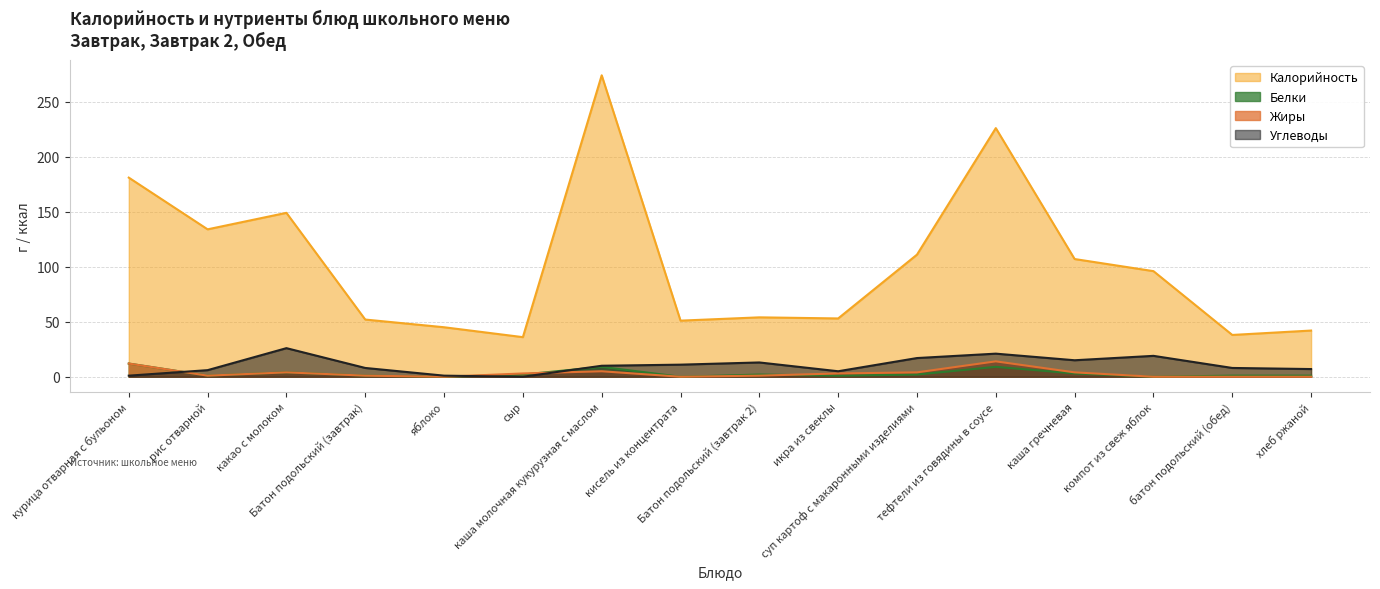

What is the difference between the highest and lowest values at каша гречневая?

104